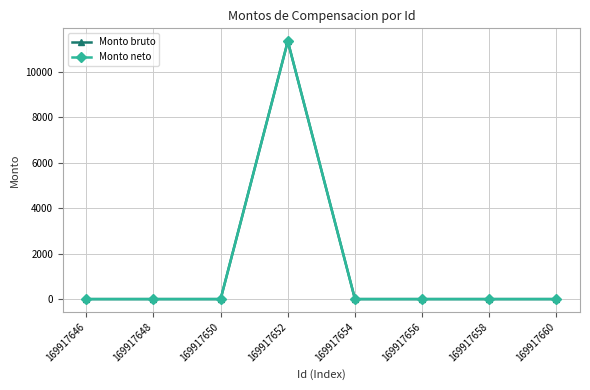

What is the greatest value displayed?

11360